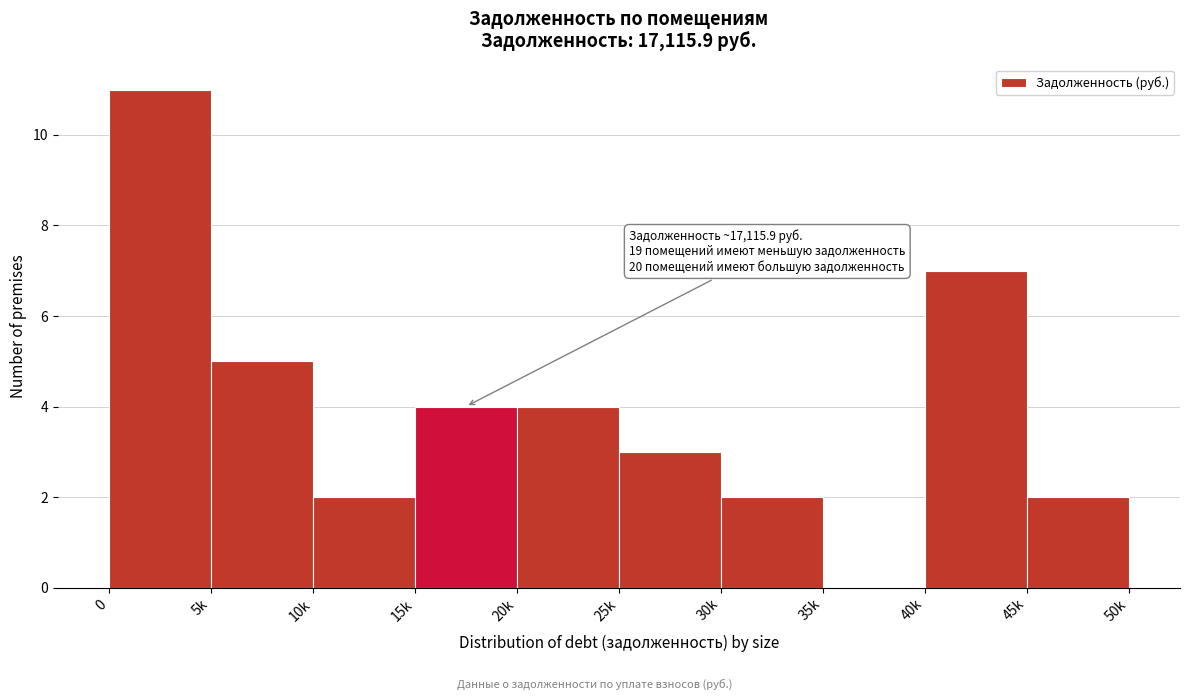

Reading left to right, list all the values displayed in this chart.

0=11	5k=5	10k=2	15k=4	20k=4	25k=3	30k=2	35k=0	40k=7	45k=2